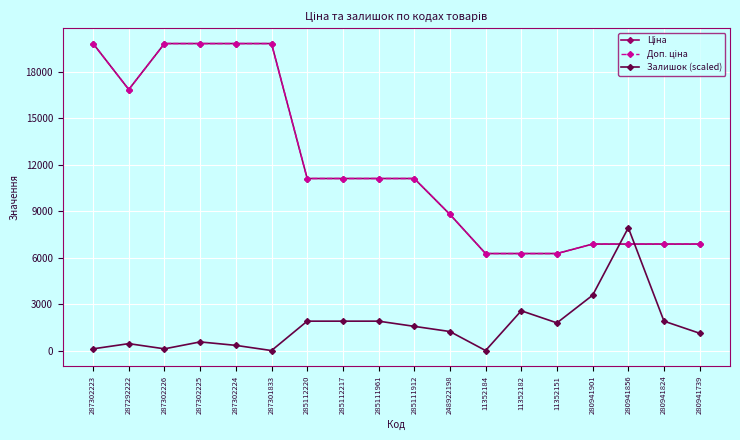

True or false: Залишок (scaled) and Доп. ціна cross at least once.

True